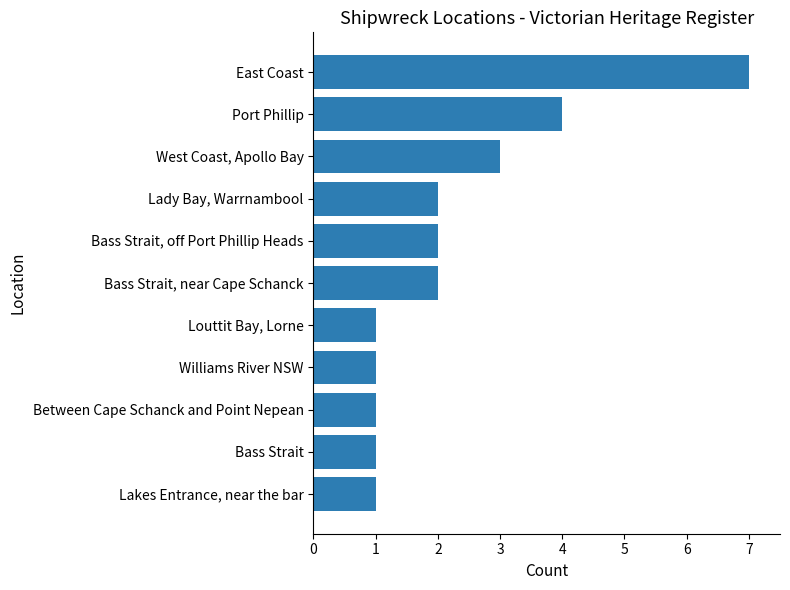

Which label corresponds to the largest value in the chart?

East Coast